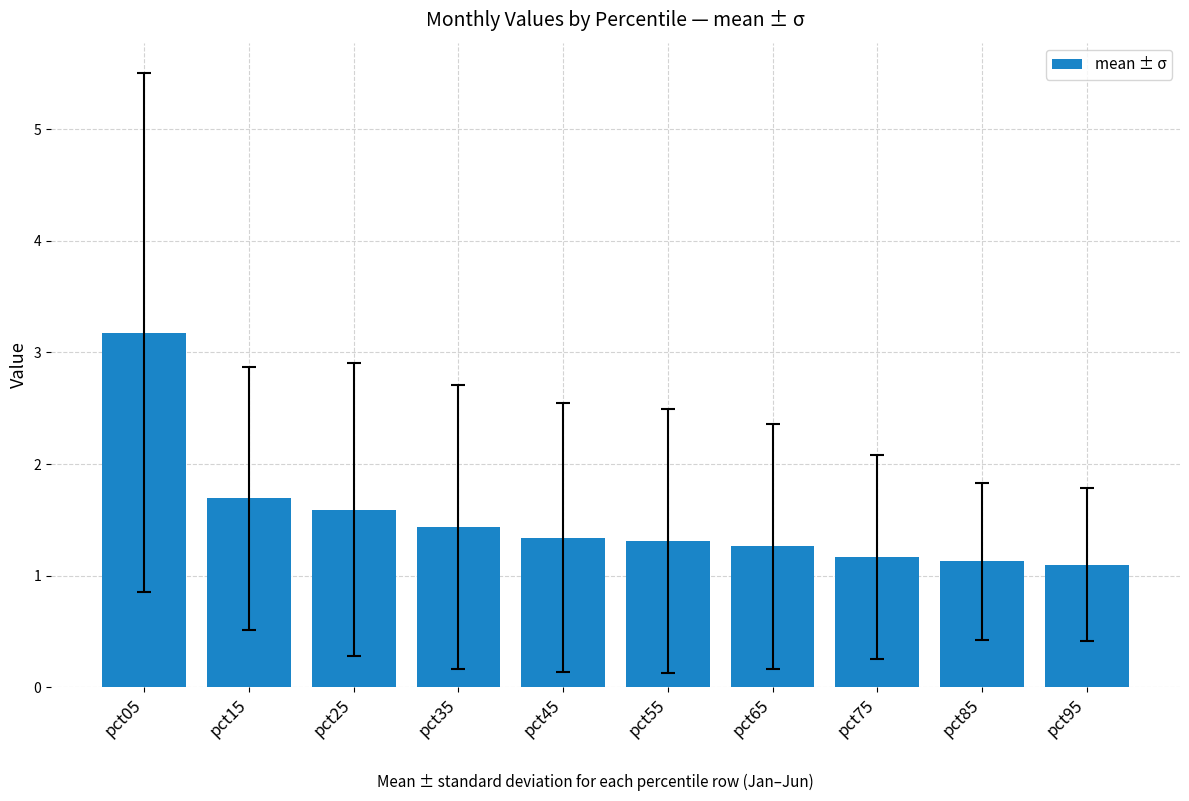

At which category does the chart reach its peak across all series?

pct05